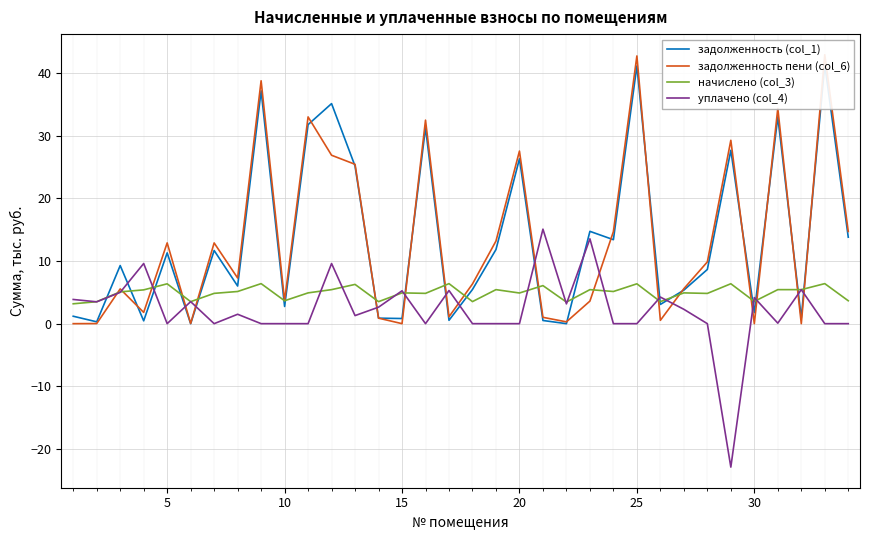

True or false: начислено (col_3) has a value of 6.2 at 10.

False